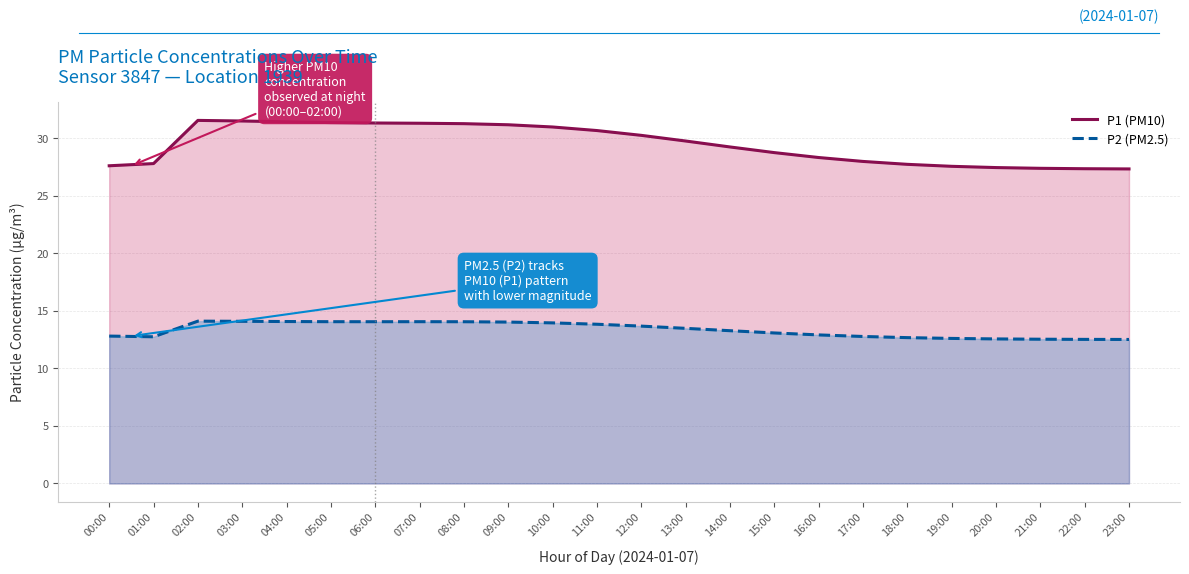

Is the value of P1 (PM10) at 05:00 greater than the value of P2 (PM2.5) at 14:00?

Yes